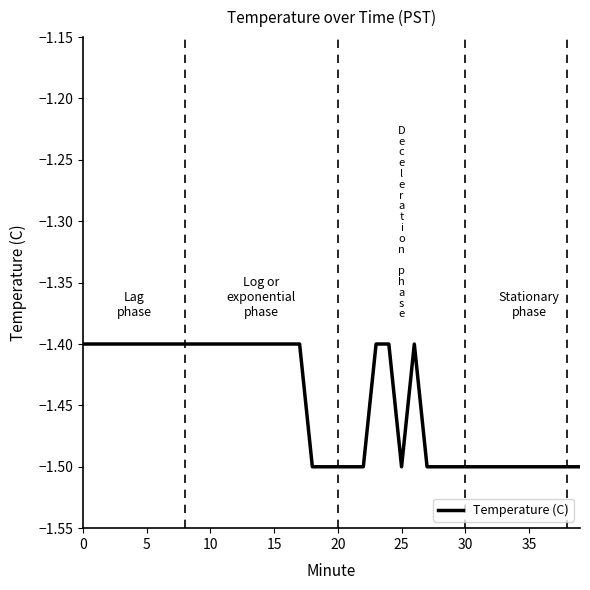

What is the minimum value shown in the chart?

-1.5